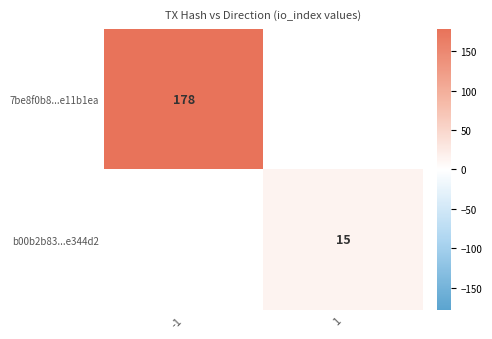

How many distinct data groups are displayed?

2